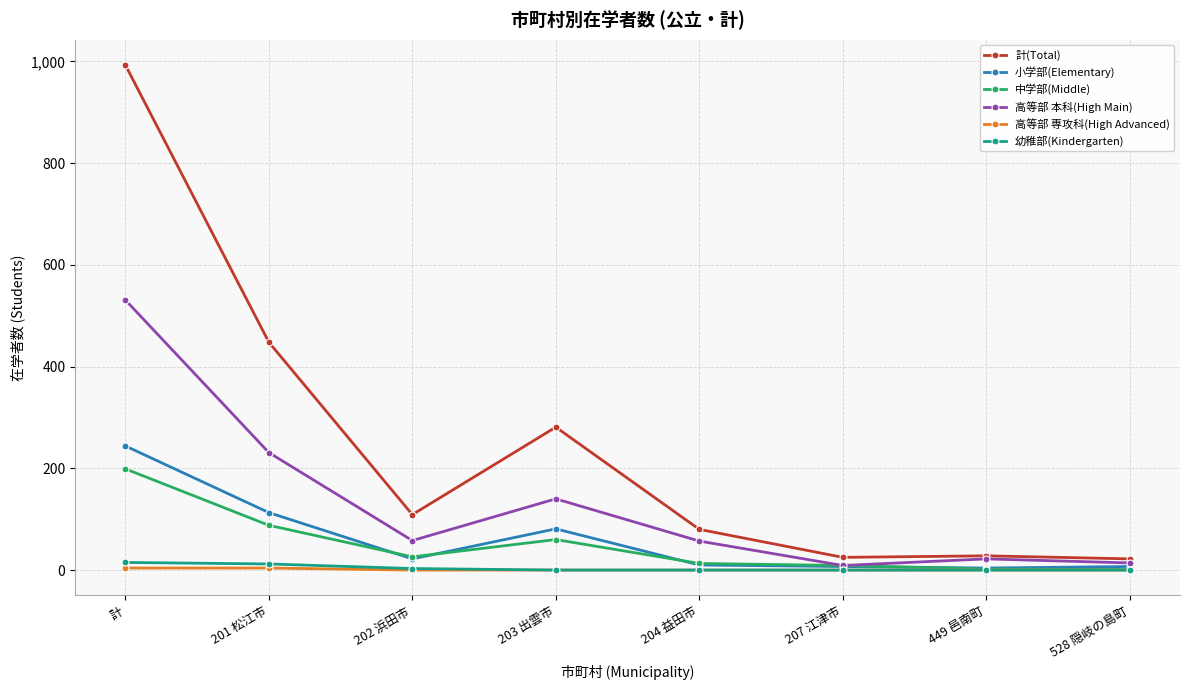

True or false: 計(Total) and 高等部 専攻科(High Advanced) intersect in this chart.

False